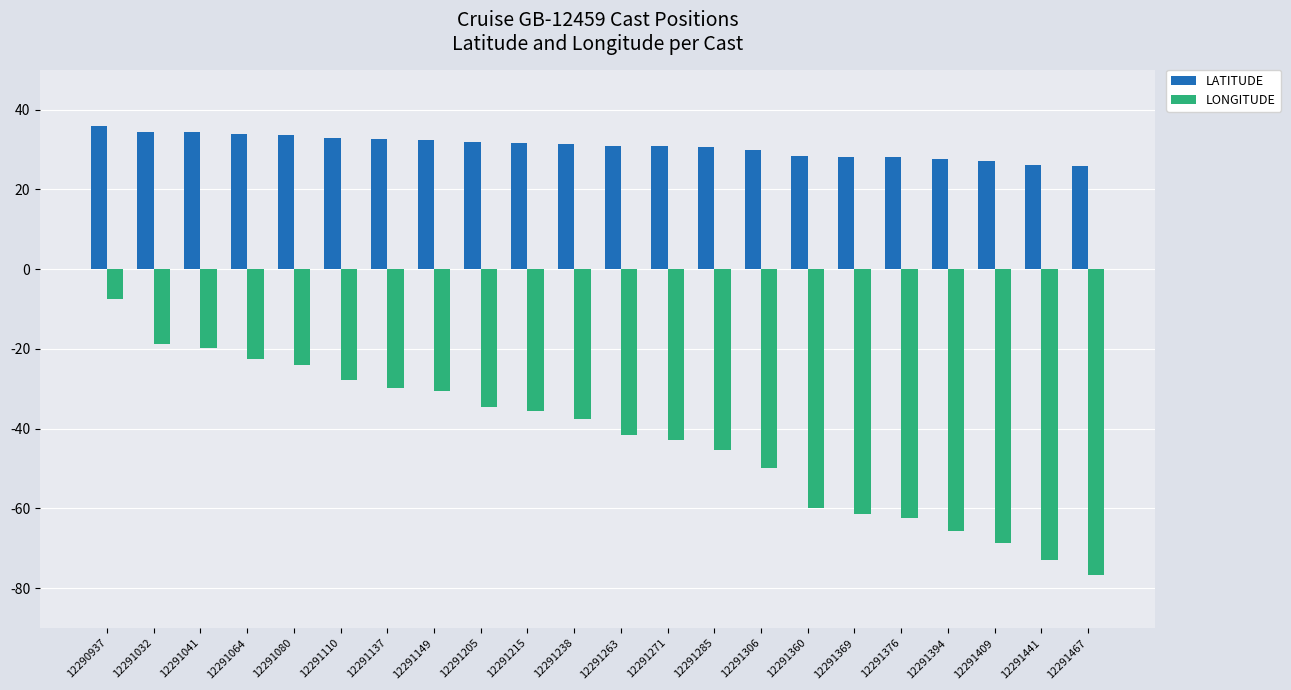

List the series in order of their overall mean, lowest first.

LONGITUDE, LATITUDE